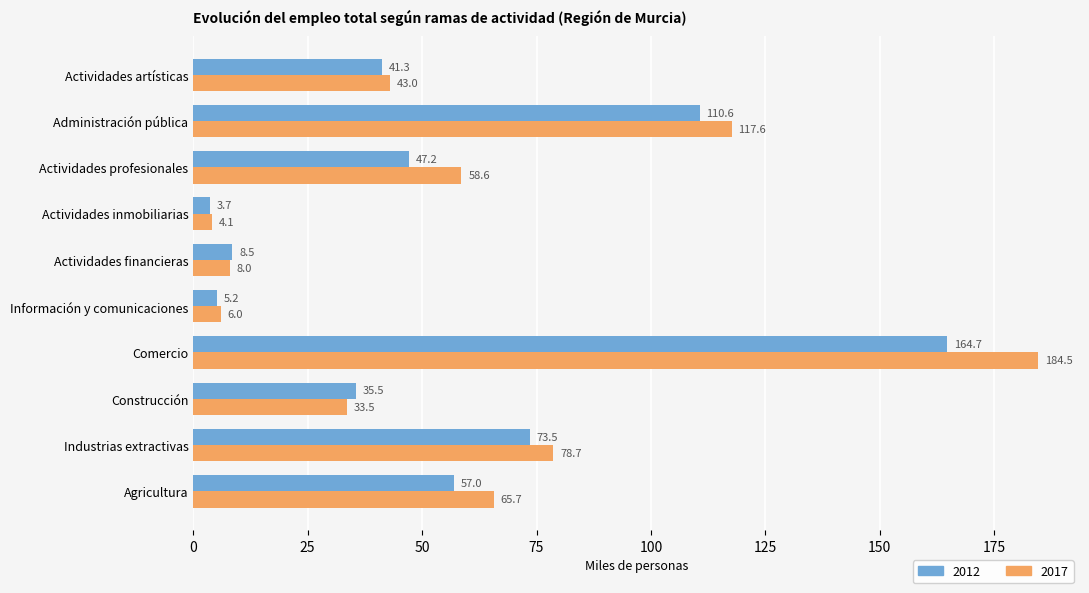

At Actividades financieras, list the series in order from smallest to largest.

2017, 2012